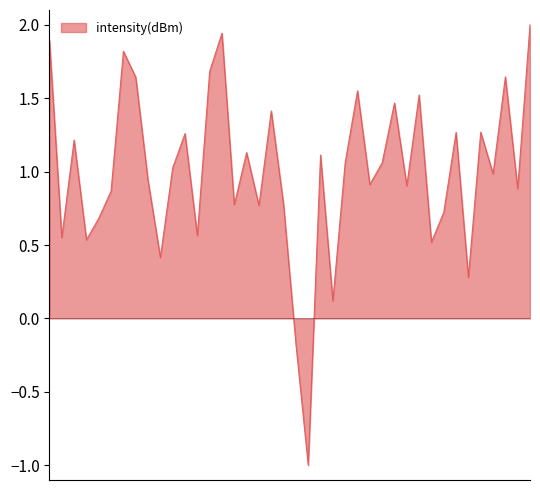

What is the difference between the maximum and minimum values?

3.0